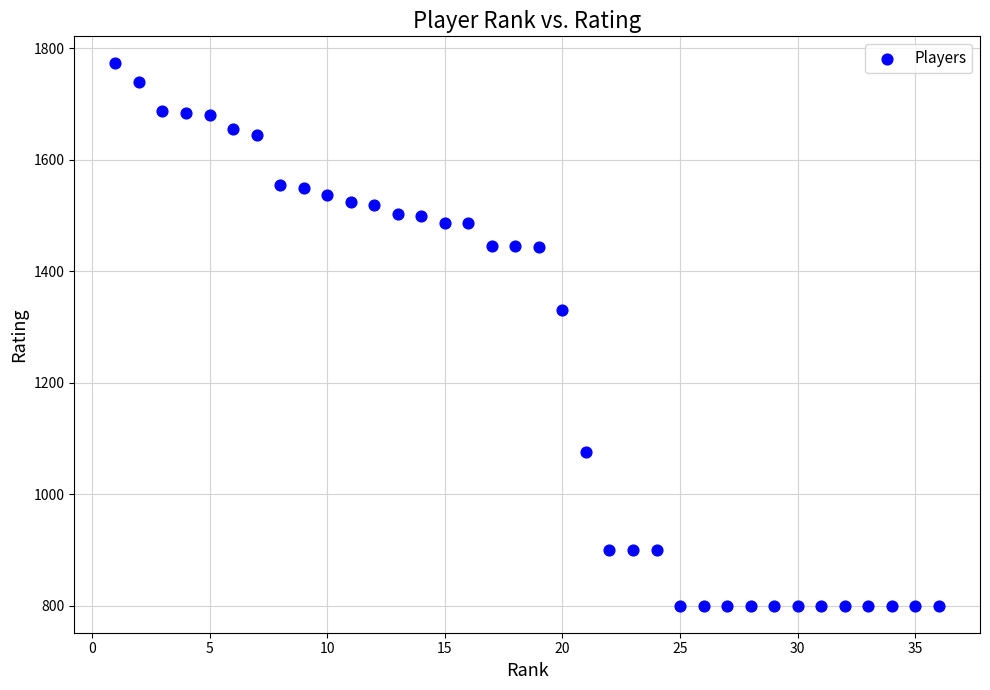

What is the range of X values (max minus min)?

35